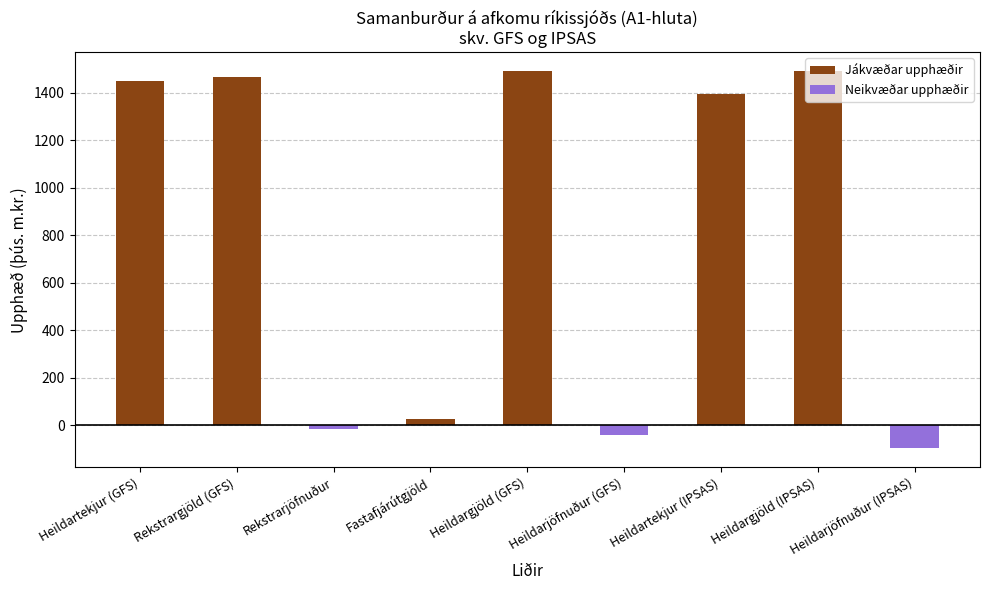

Rank the series by their average value, from lowest to highest.

Neikvæðar upphæðir, Jákvæðar upphæðir